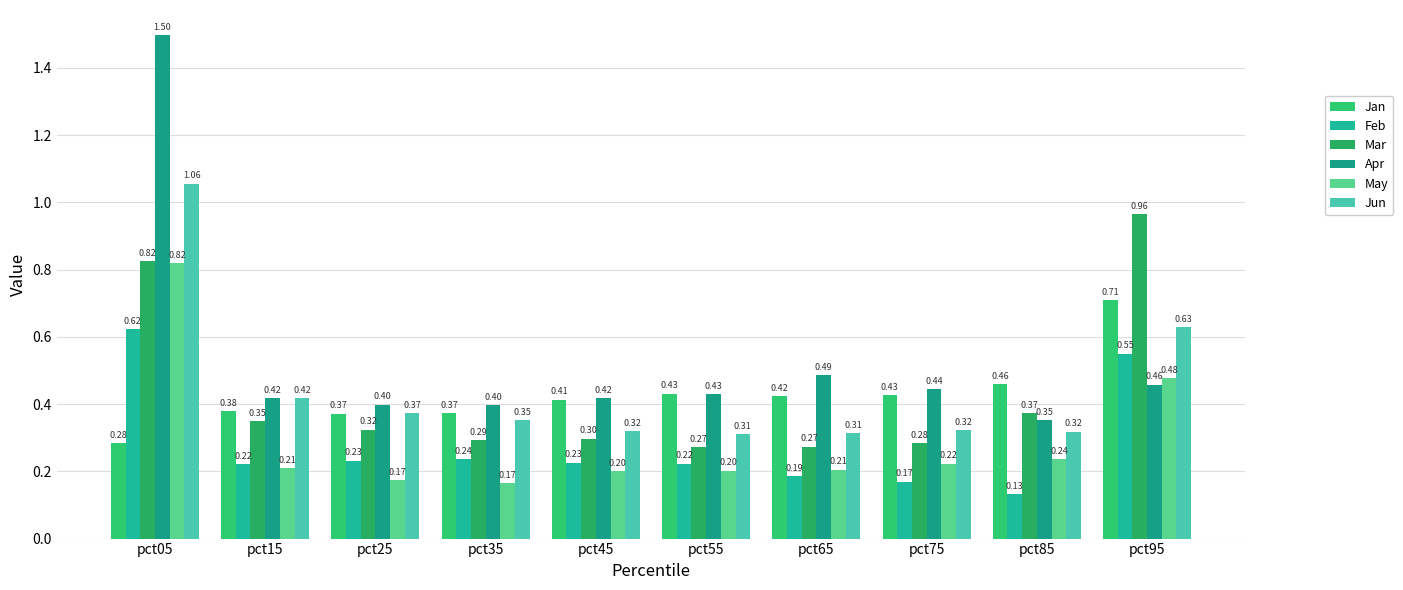

Which series has the largest range (max minus min)?

Apr